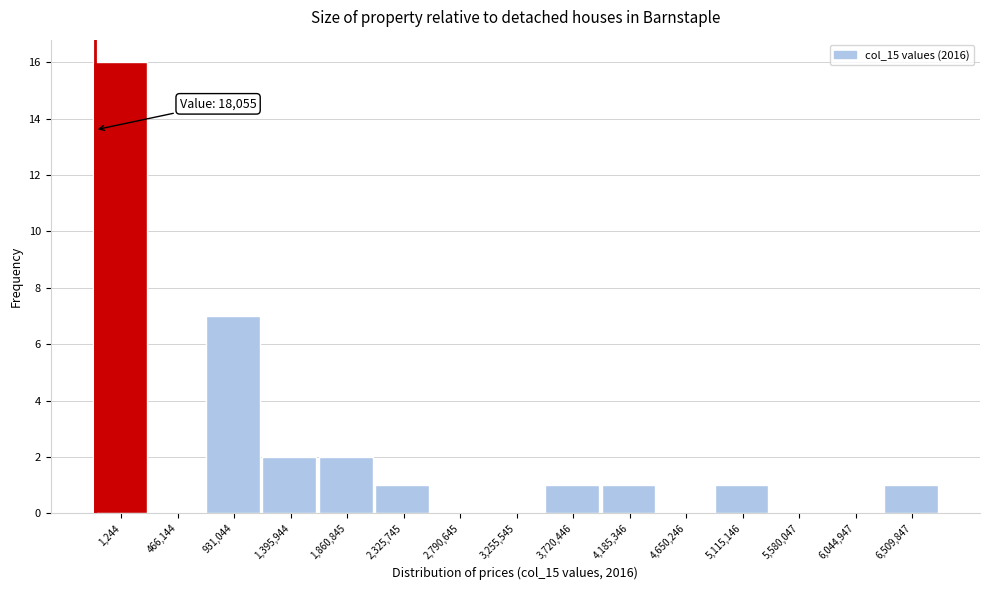

Reading left to right, list all the values displayed in this chart.

1,244=16	466,144=0	931,044=7	1,395,944=2	1,860,845=2	2,325,745=1	2,790,645=0	3,255,545=0	3,720,446=1	4,185,346=1	4,650,246=0	5,115,146=1	5,580,047=0	6,044,947=0	6,509,847=1